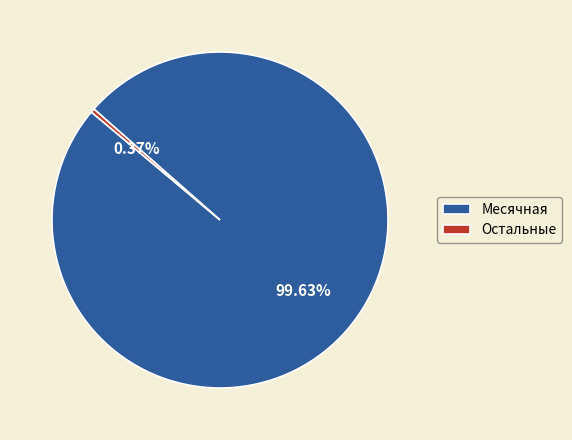

To the nearest percent, what is the average slice percentage?

50%